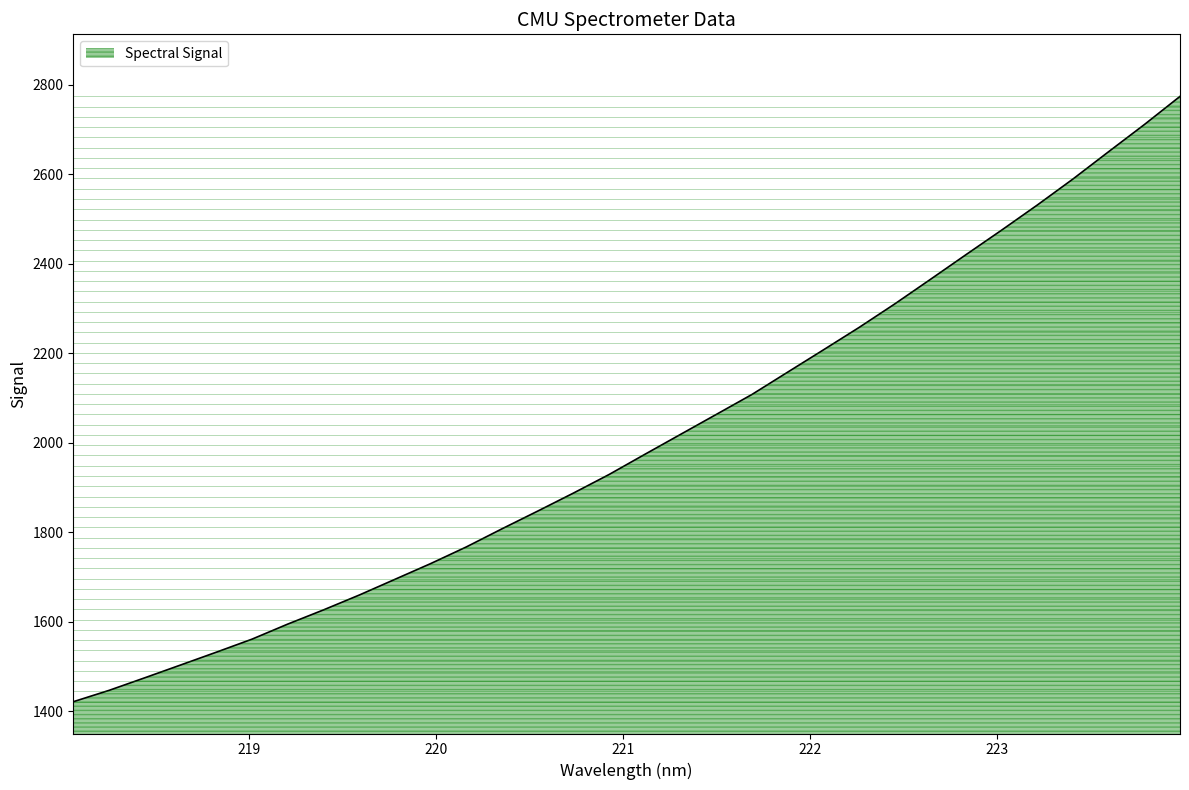

What is the maximum value shown in the chart?

2774.3